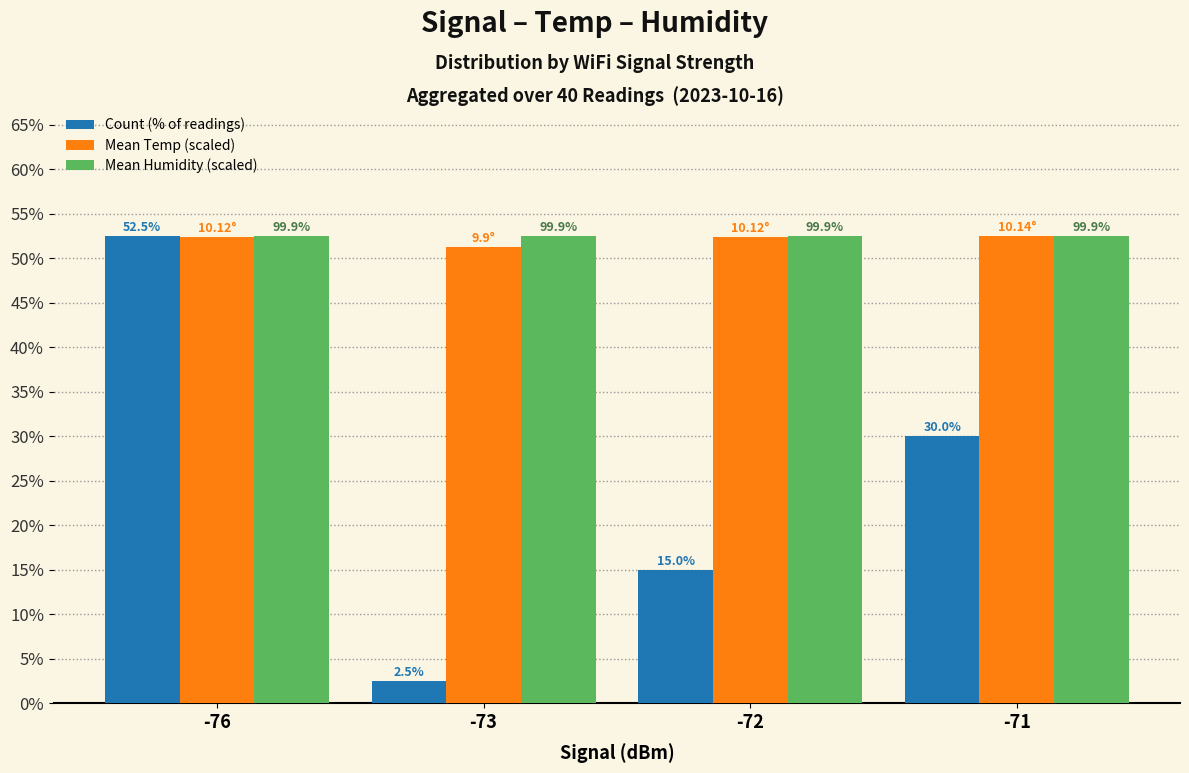

Where is Mean Temp (scaled) nearest to the value 0?

-73